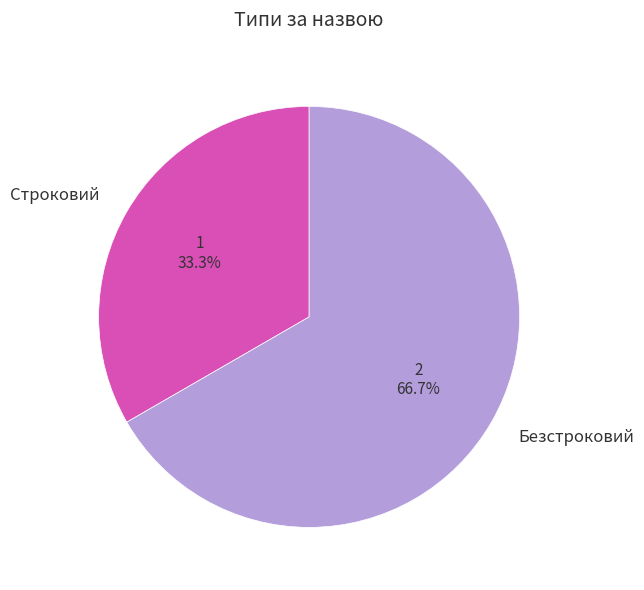

To the nearest percent, what is the difference between the largest and smallest slice percentages?

33%